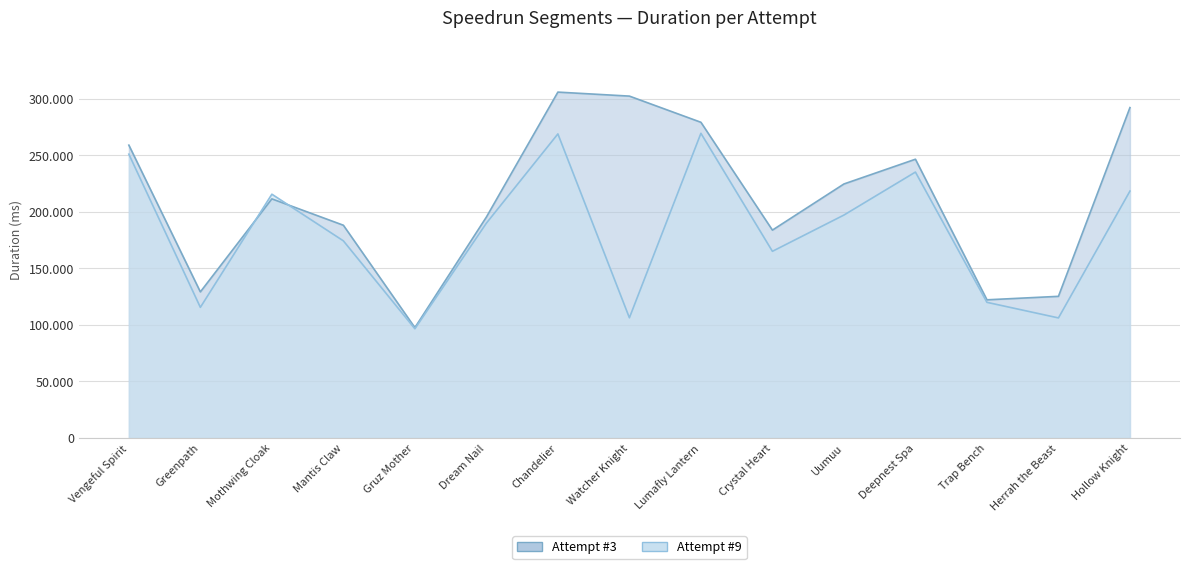

True or false: Attempt #3 and Attempt #9 intersect in this chart.

True